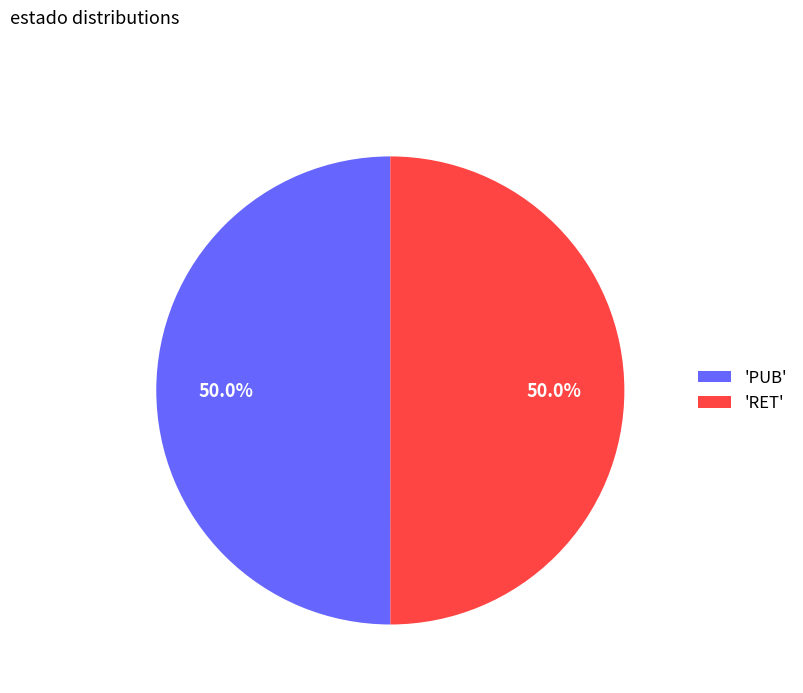

Approximately how many times larger is the value at 'RET' compared to 'PUB'?

1.0